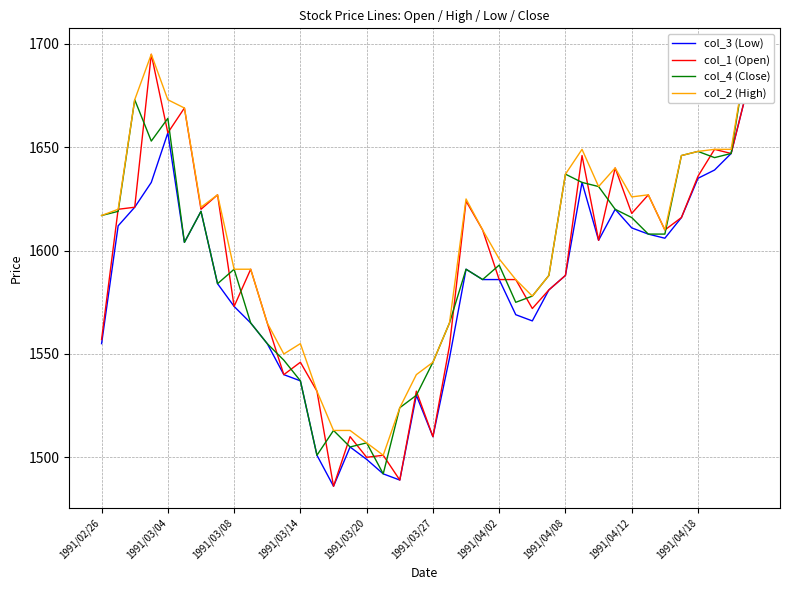

True or false: col_1 (Open) has a value of 2070 at 1991/03/27.

False